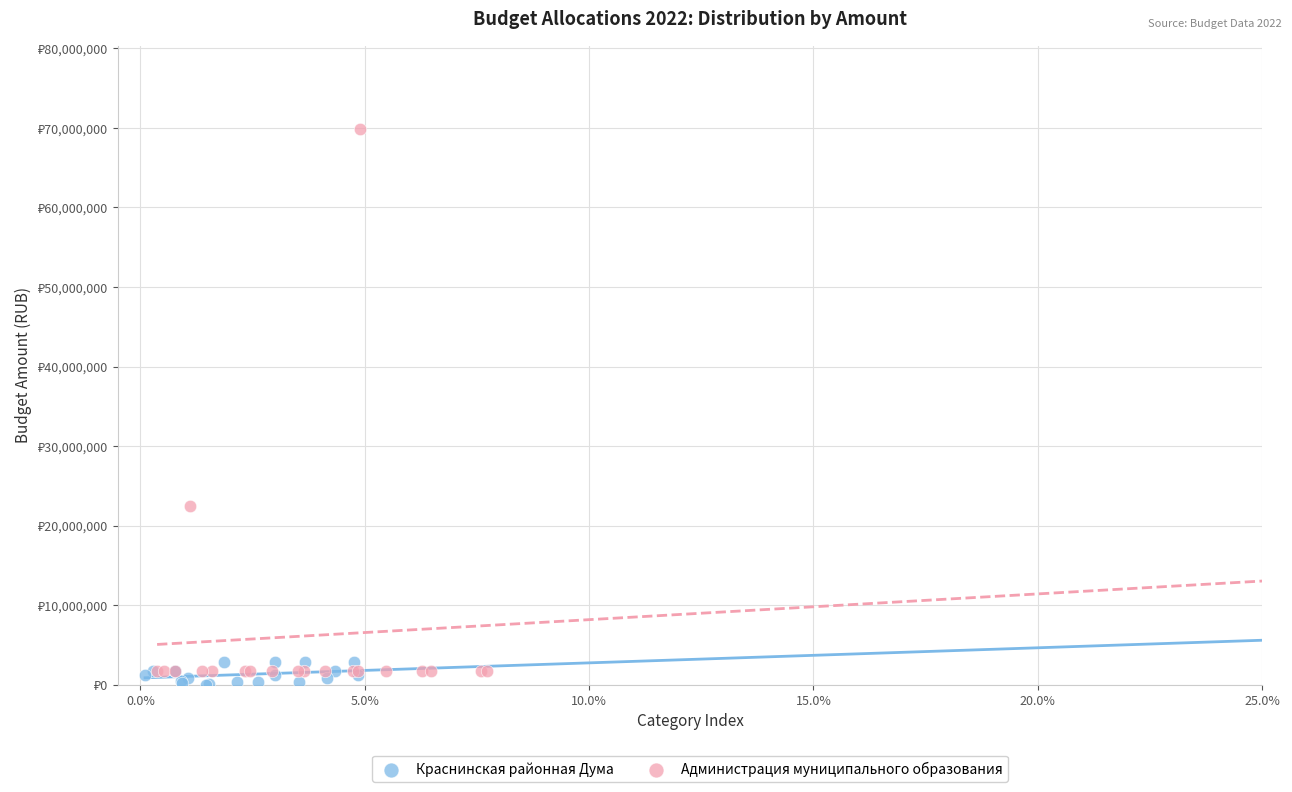

What are all the series names shown in the legend?

Краснинская районная Дума, Администрация муниципального образования